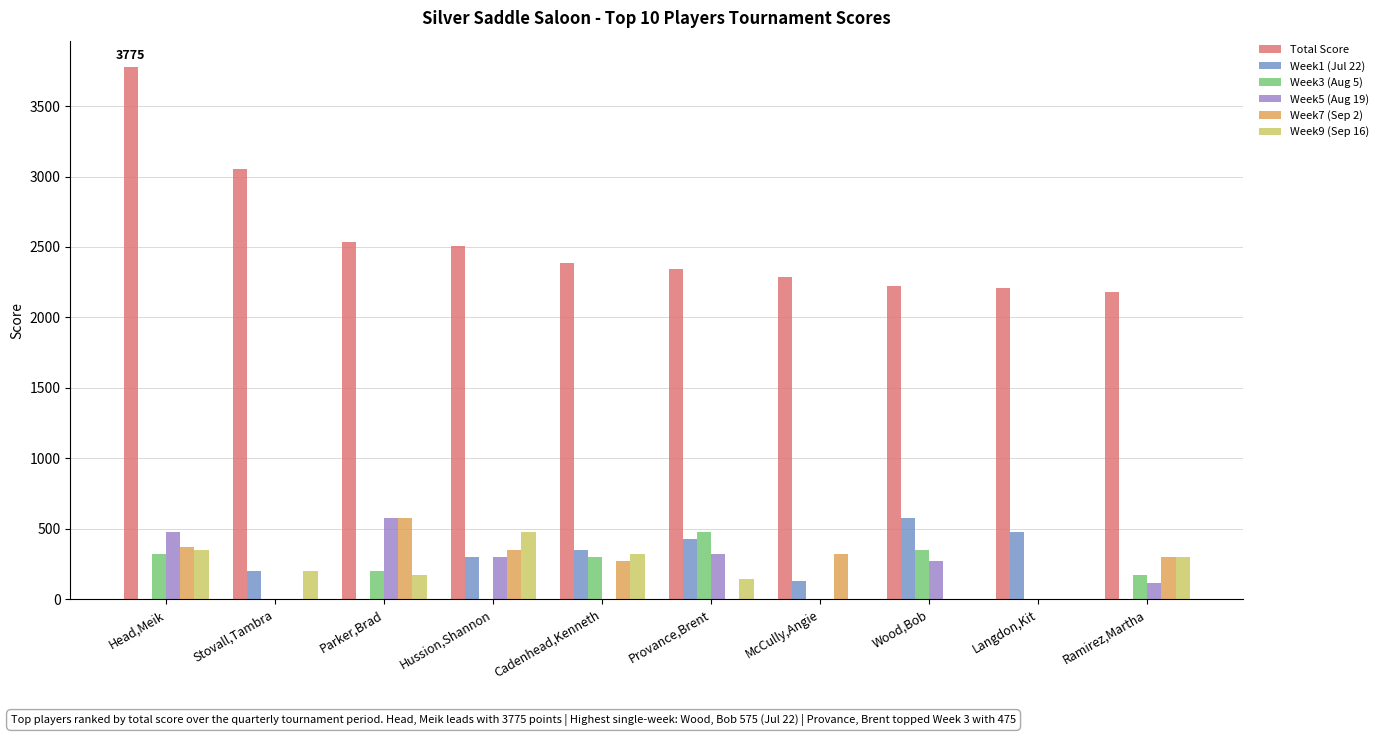

True or false: Week5 (Aug 19) has a value of 475 at Head,Meik.

True